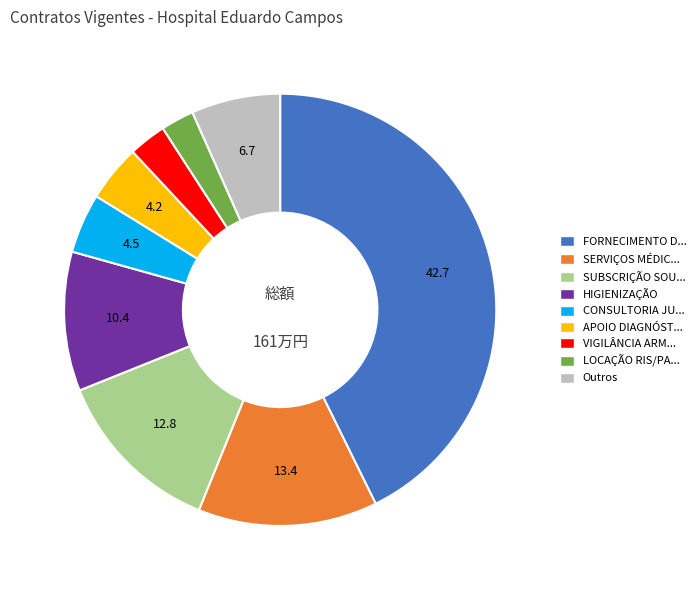

Is there a majority slice in this chart?

No